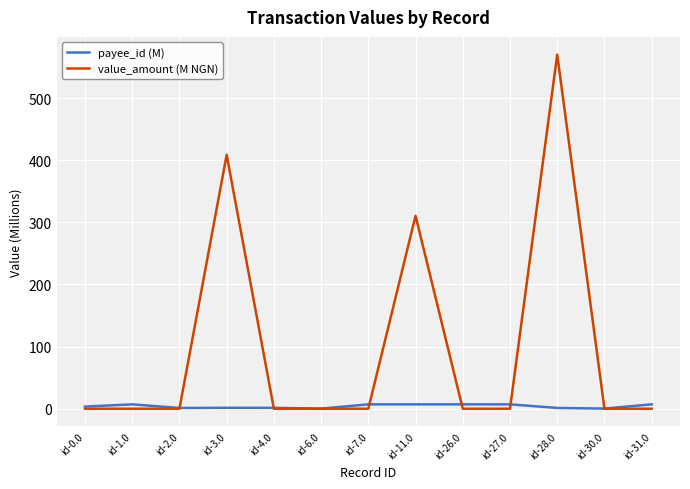

Is this an area chart (filled region under the line)?

No